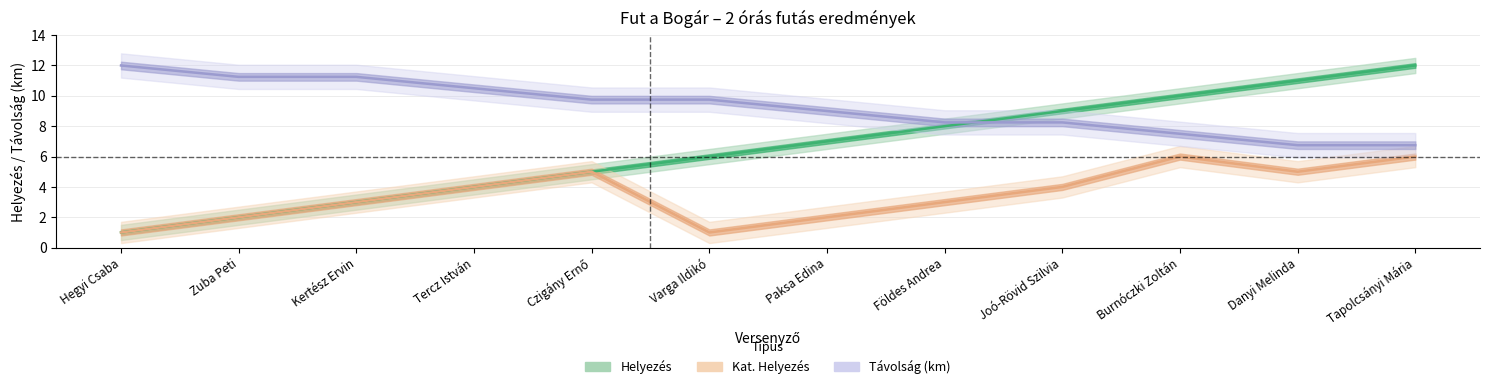

At how many categories does at least one series exceed 2?

10